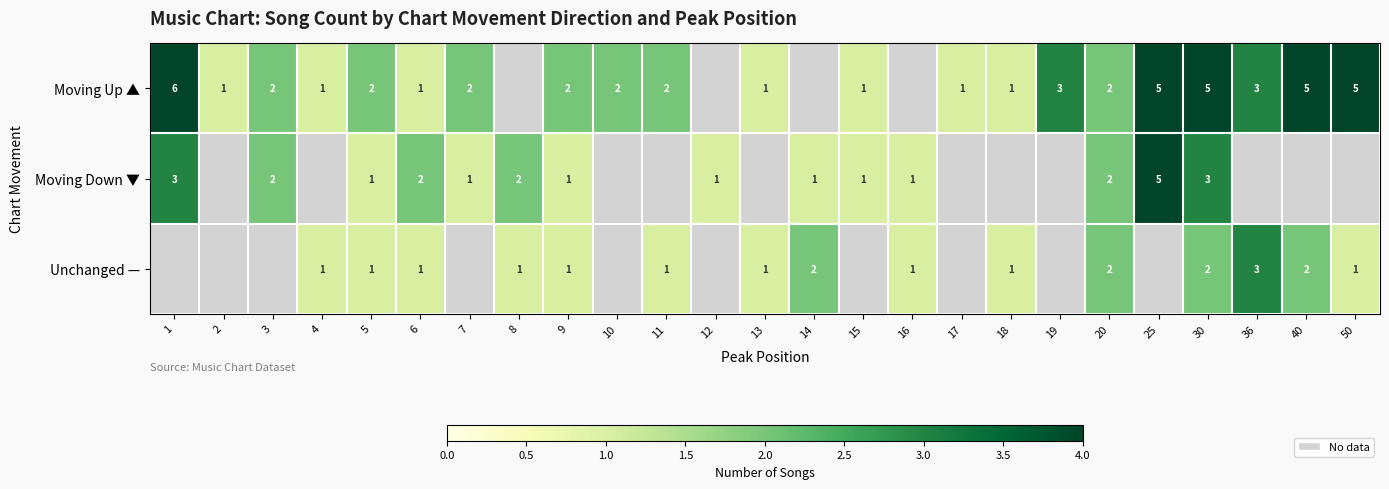

What is the sum of the Moving Down ▼ values at 7 and 30?

4